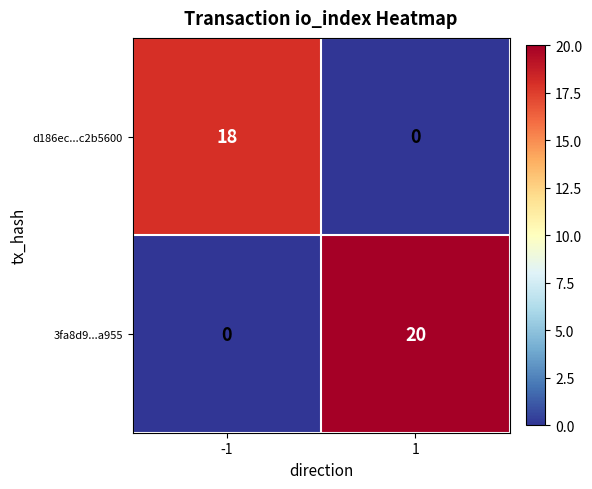

What is the maximum value shown in the chart?

20